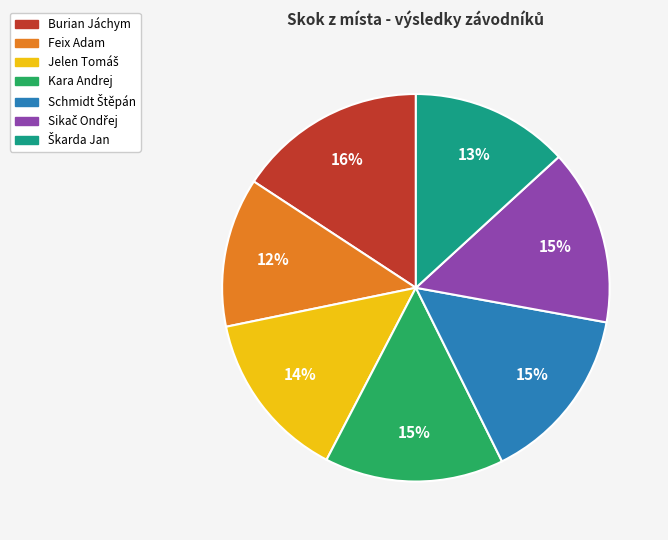

True or false: Kara Andrej accounts for 6% of the total.

False